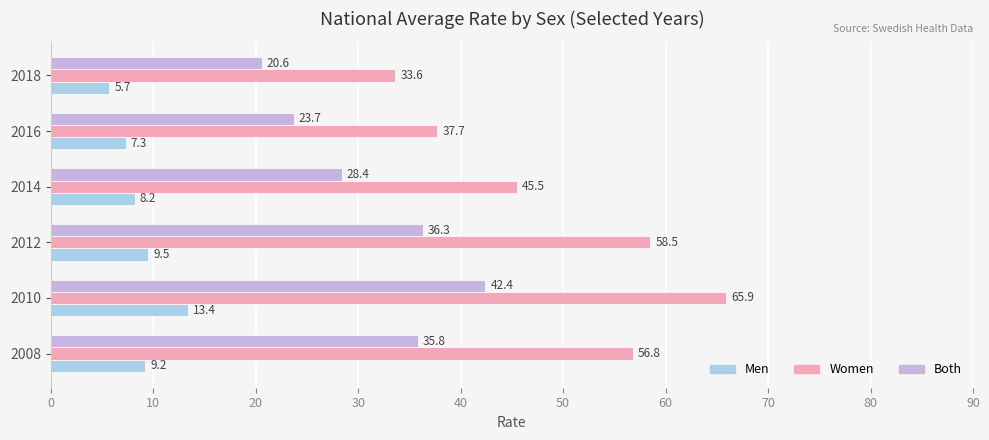

What are all the series names shown in the legend?

Men, Women, Both